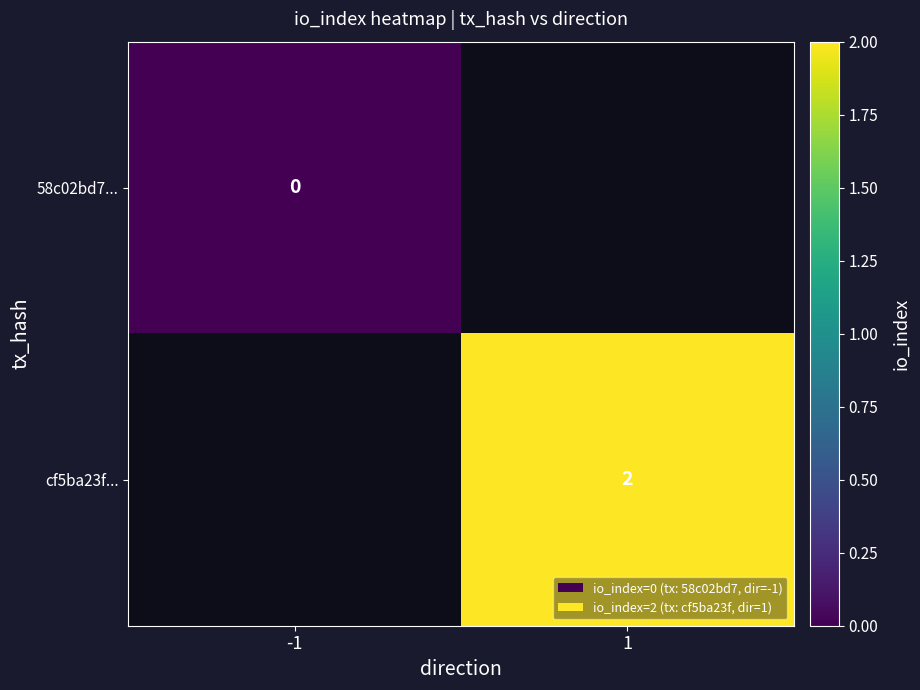

True or false: cf5ba23f... has a value of 1.0 at 1.

False